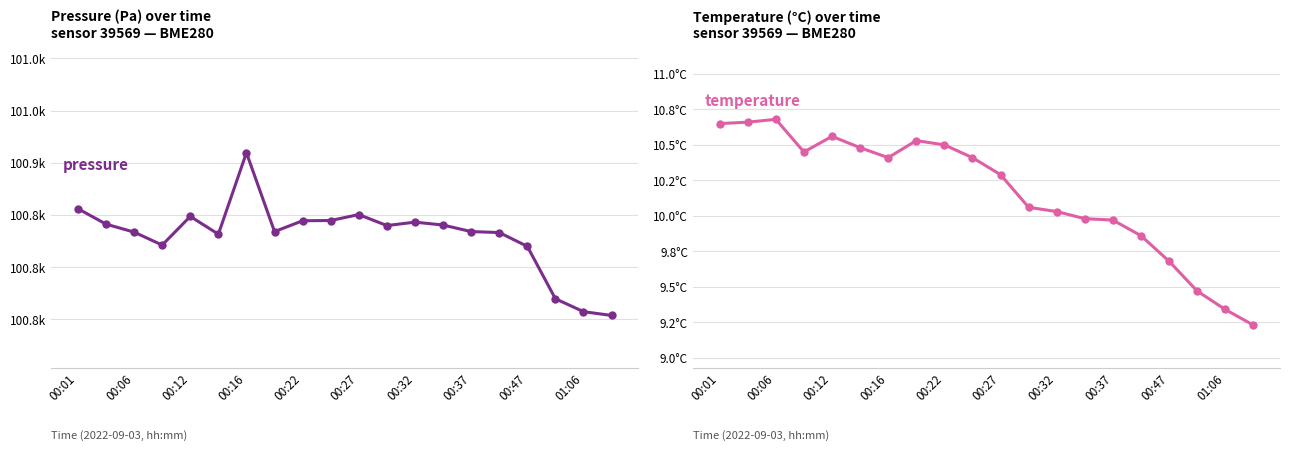

True or false: pressure has a value of 100856.0 at 00:01.

True